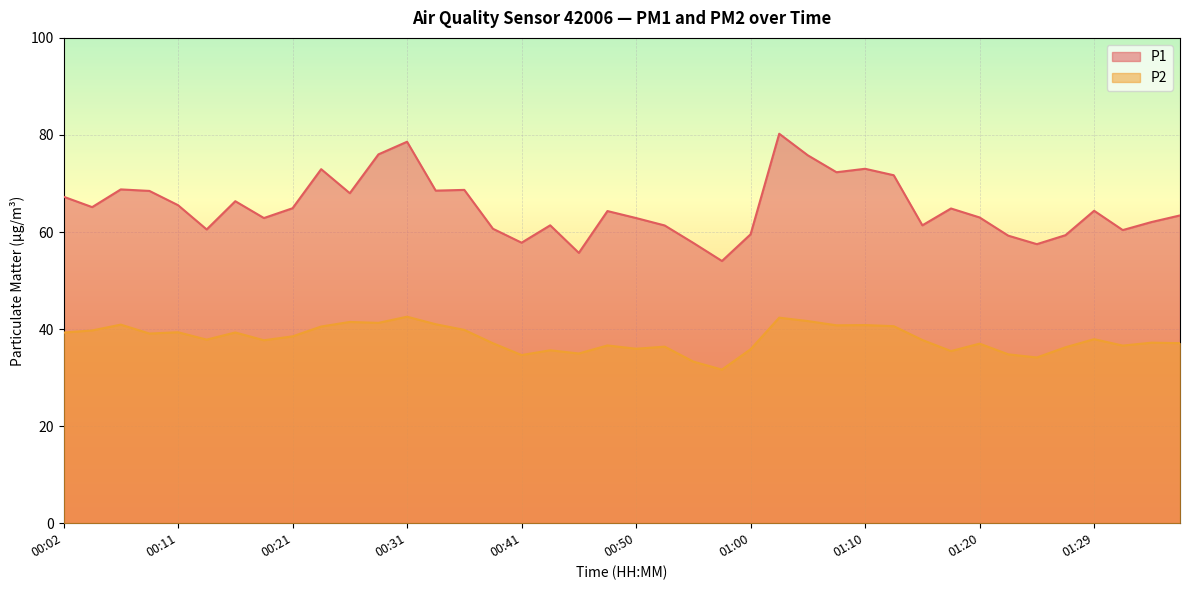

At how many categories does at least one series exceed 34?

40